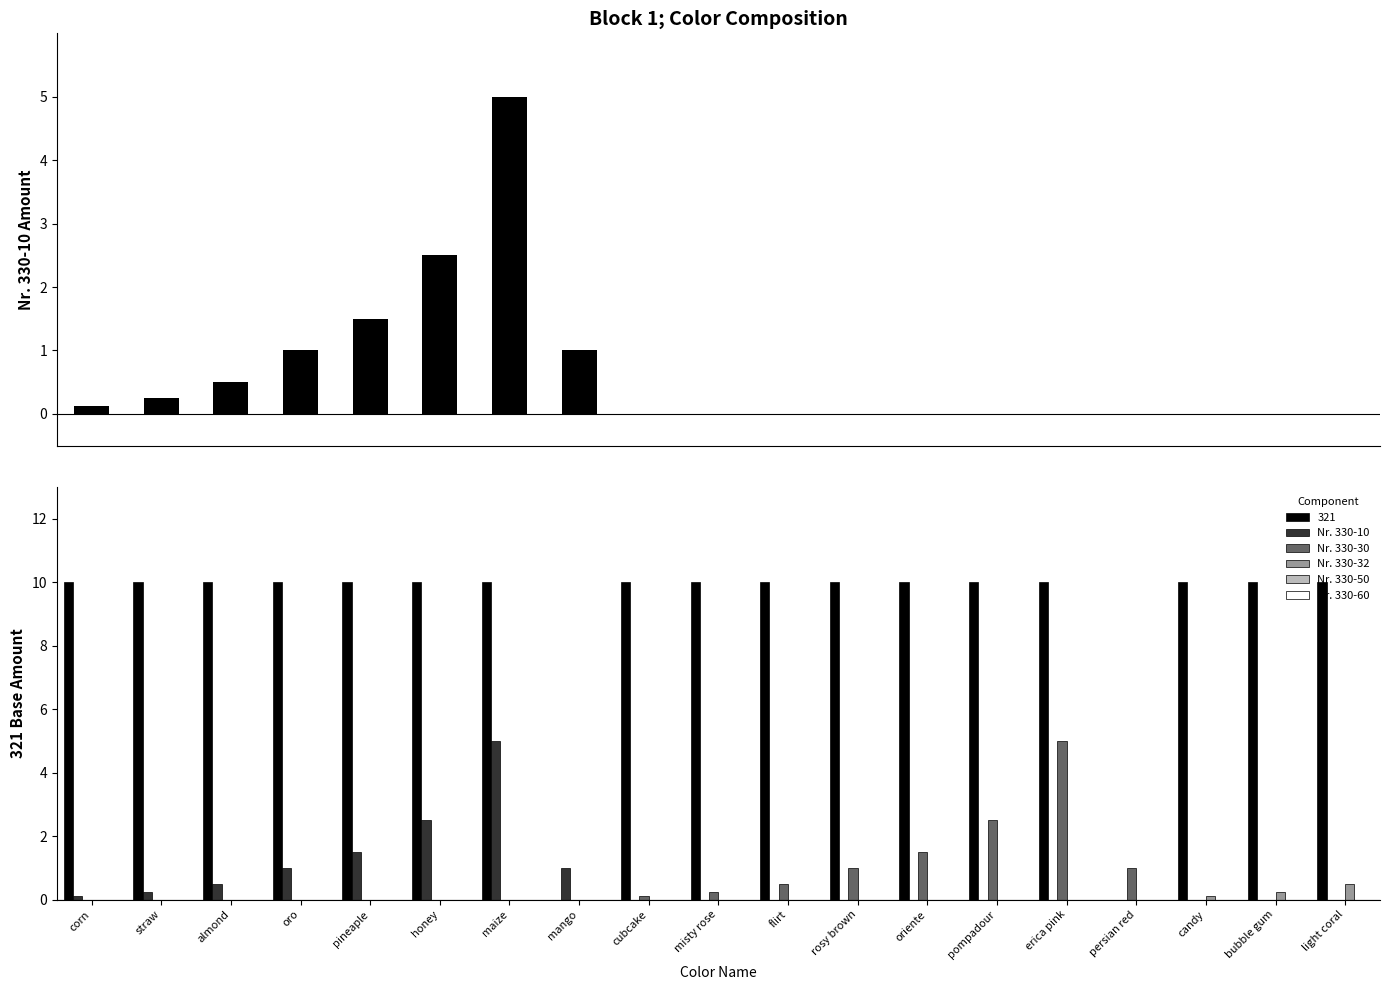

At which category does the chart reach its minimum across all series?

cubcake